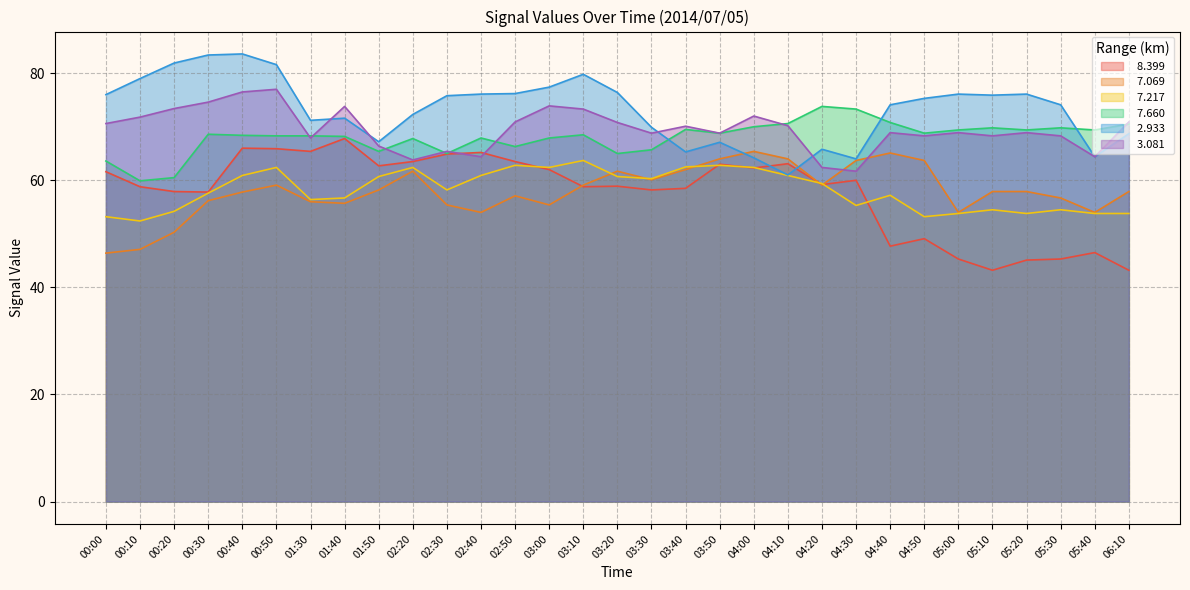

Does the chart have visible grid lines?

Yes